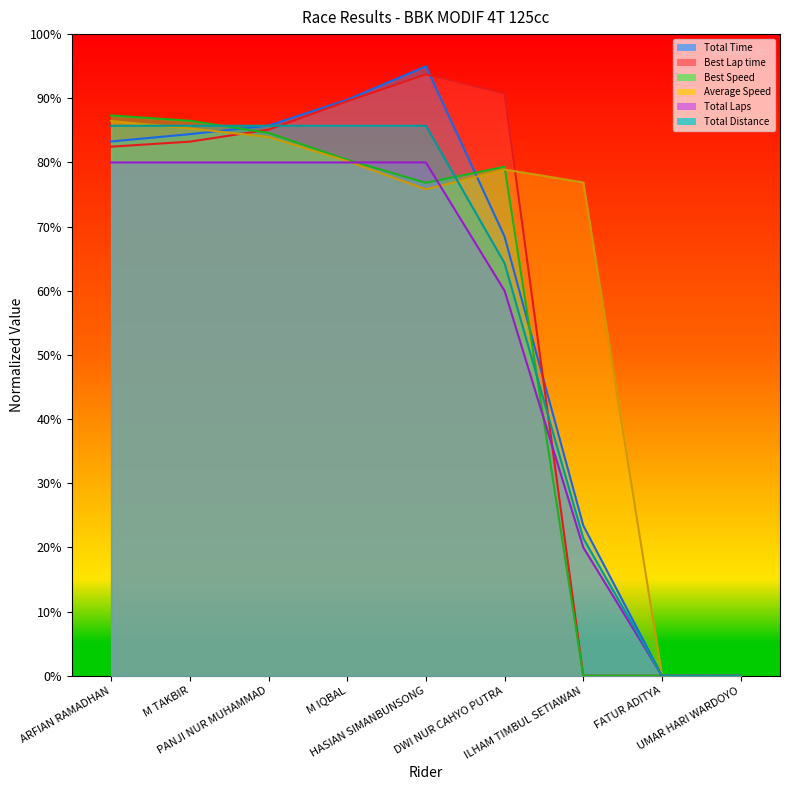

Rank the series by their maximum value, from highest to lowest.

Total Time, Best Lap time, Best Speed, Average Speed, Total Distance, Total Laps